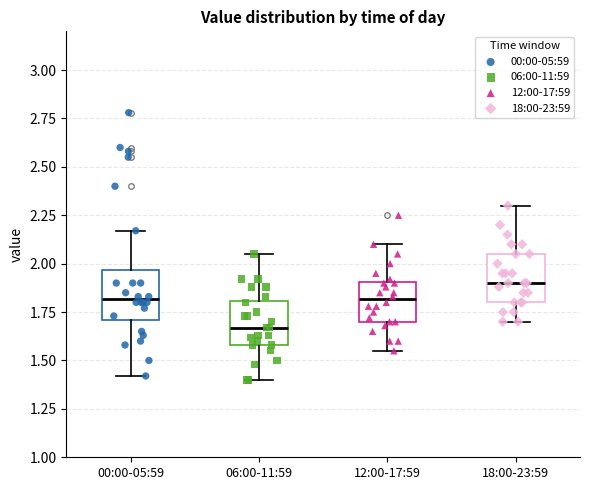

Reading left to right, read every box against the y-axis: the position of its median line, the range the box covers, and the ends of its whiskers. The values are not printed on the chart, so give them approximately, as read against the axis.

00:00-05:59: median 1.80, box 1.70 to 1.95, whiskers 1.40 to 2.15
06:00-11:59: median 1.65, box 1.60 to 1.80, whiskers 1.40 to 2.05
12:00-17:59: median 1.80, box 1.70 to 1.90, whiskers 1.55 to 2.10
18:00-23:59: median 1.90, box 1.80 to 2.05, whiskers 1.70 to 2.30